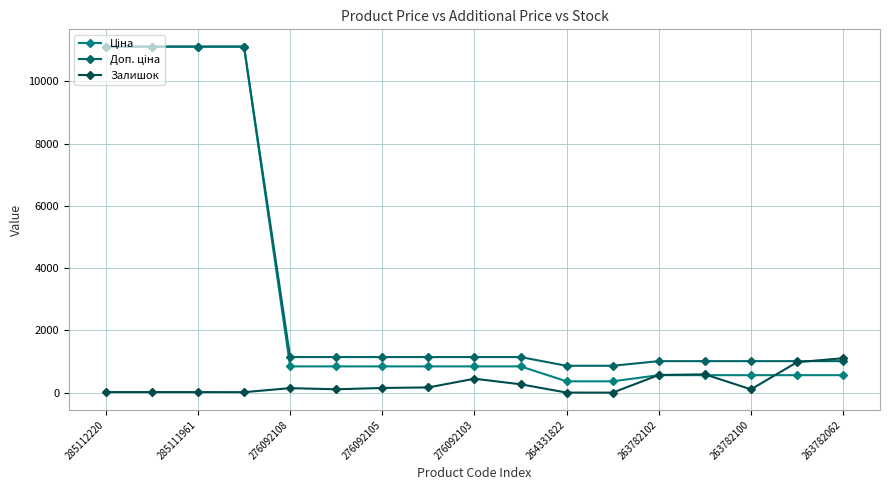

What is the difference between the second highest and minimum values in the Доп. ціна series?

10251.6